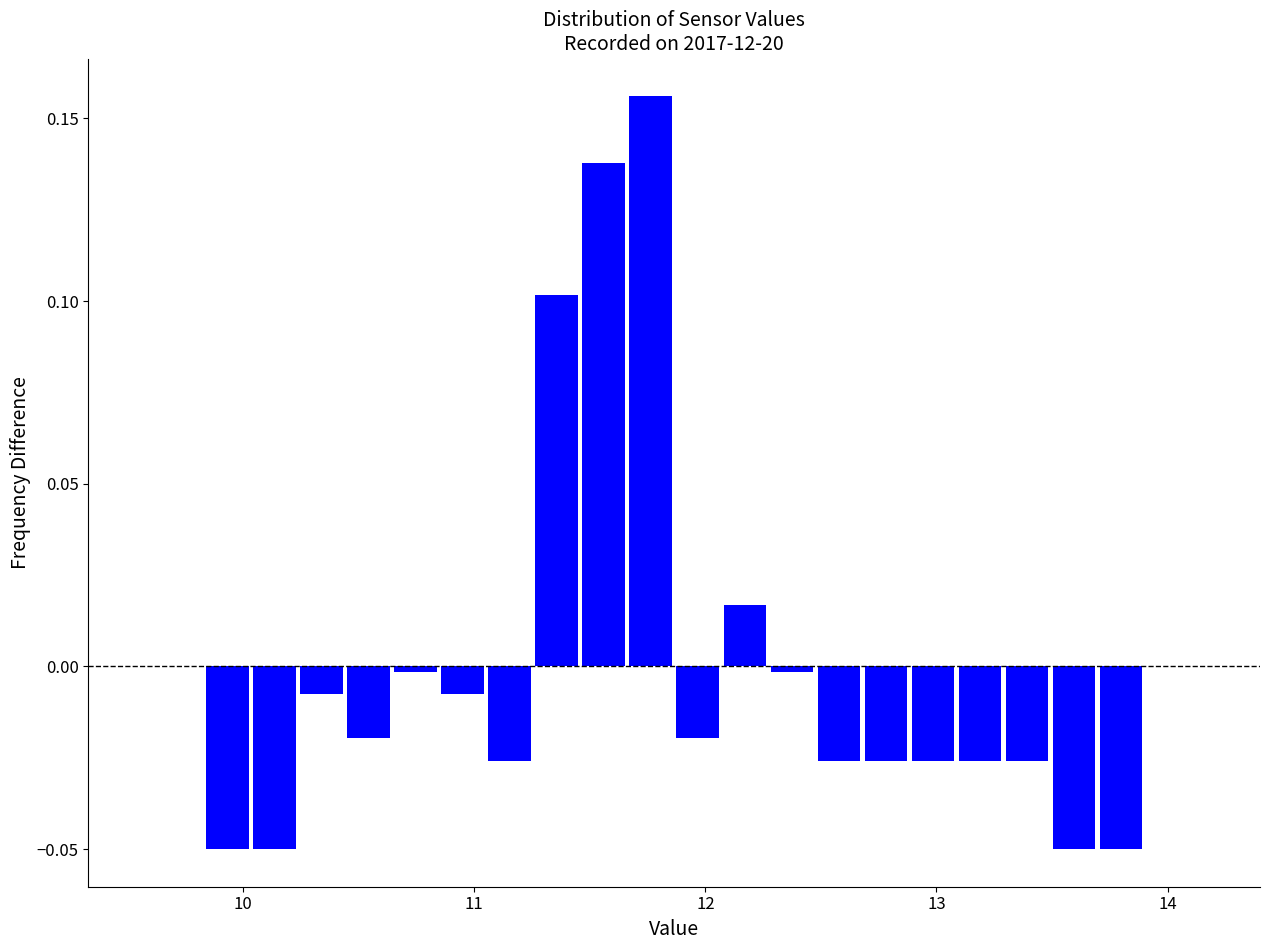

Read against the x-axis, roughly where is the centre of the tallest bar?

11.8